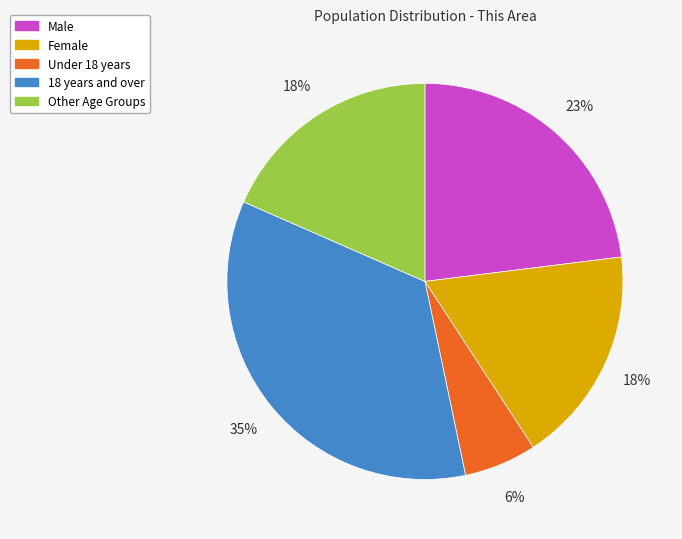

True or false: Other Age Groups accounts for 18% of the total.

True